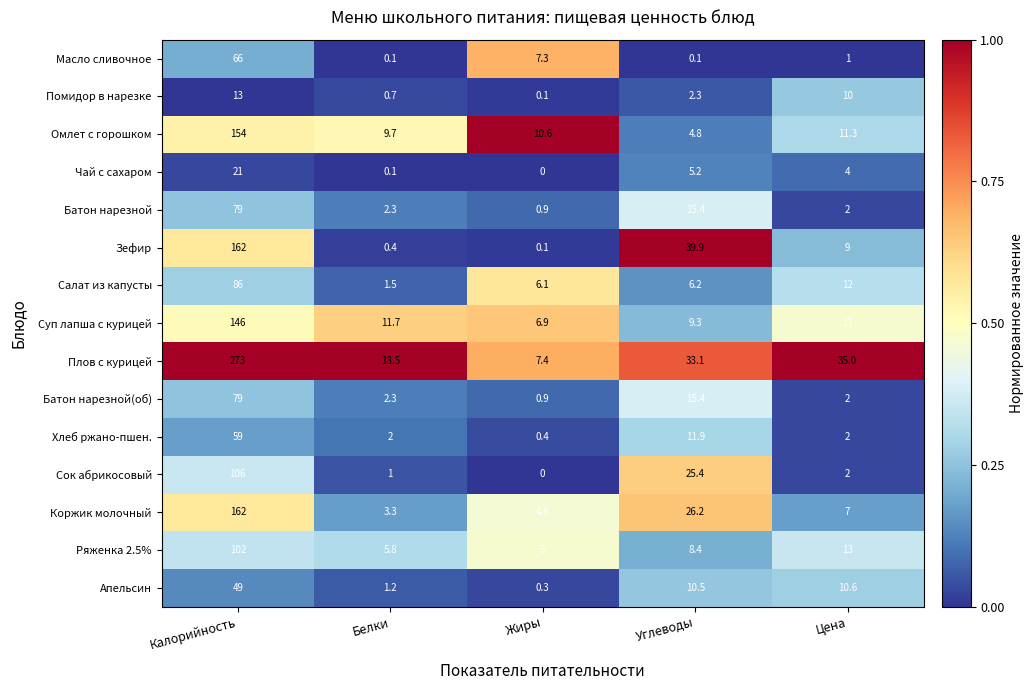

What is the difference between the second highest and second lowest values in the Плов с курицей series?

16.5